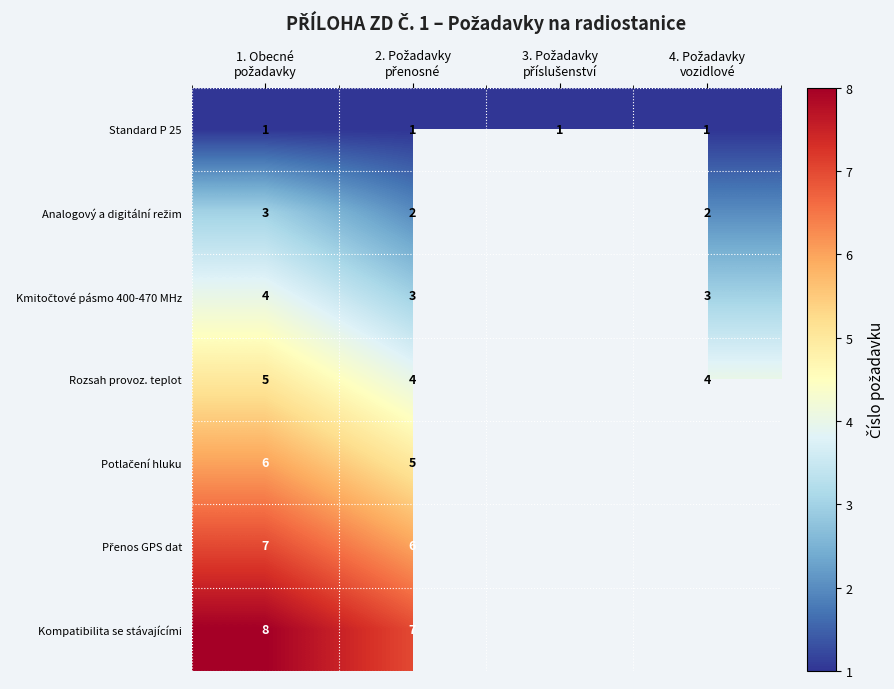

Is the value of Analogový a digitální režim at 3. Požadavky příslušenství greater than the value of Kmitočtové pásmo 400-470 MHz at 4. Požadavky vozidlové?

No